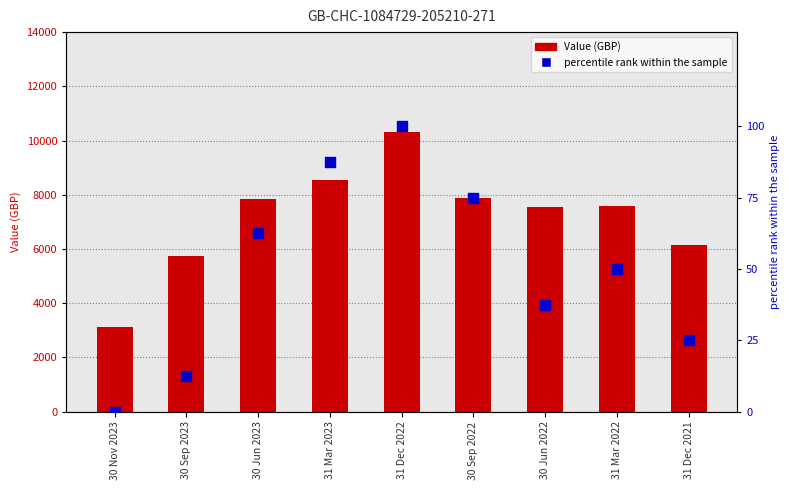

What are all the series names shown in the legend?

Value (GBP), percentile rank within the sample